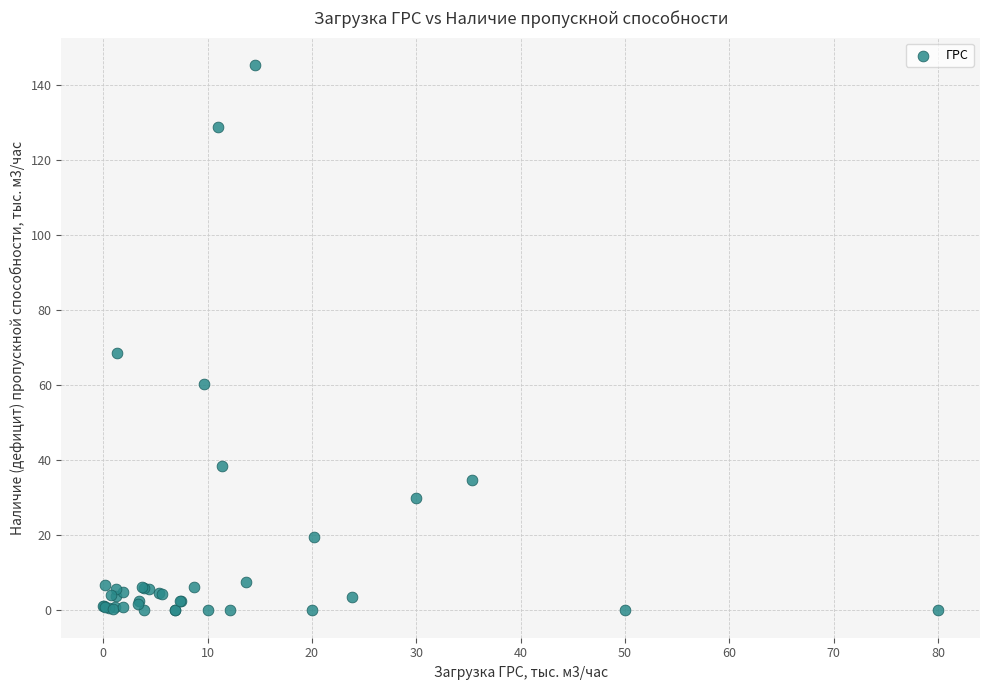

What Y value in the scatter plot is closest to 72?

68.7